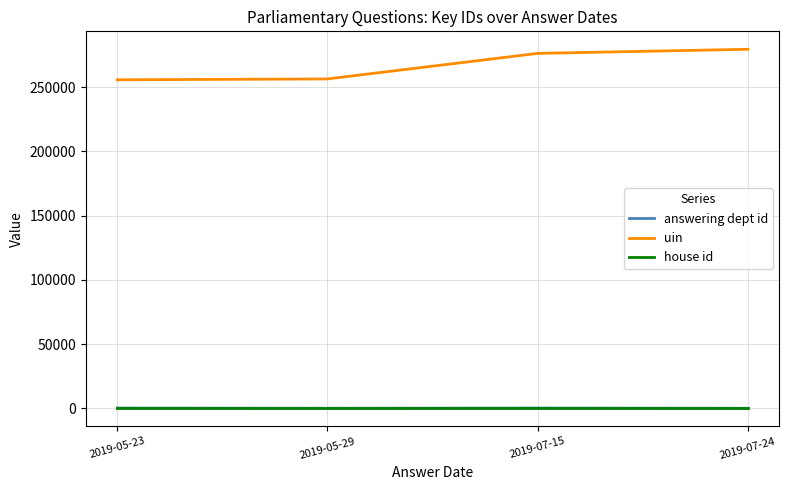

Which series has the largest total across all categories?

uin